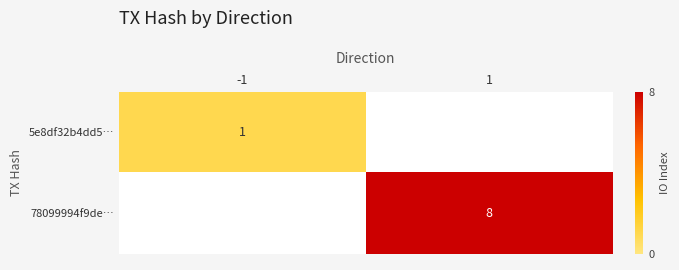

Is the value of 5e8df32b4dd5… at -1 greater than the value of 78099994f9de… at 1?

No